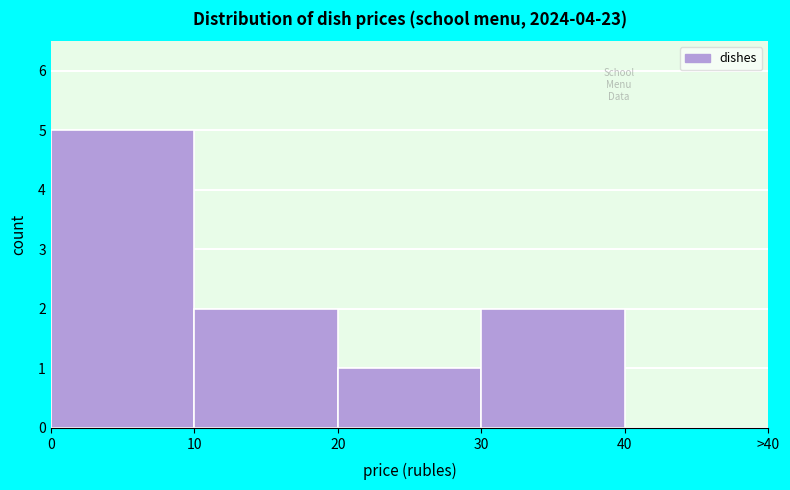

Reading left to right, list all the values displayed in this chart.

0=5	10=2	20=1	30=2	40=0